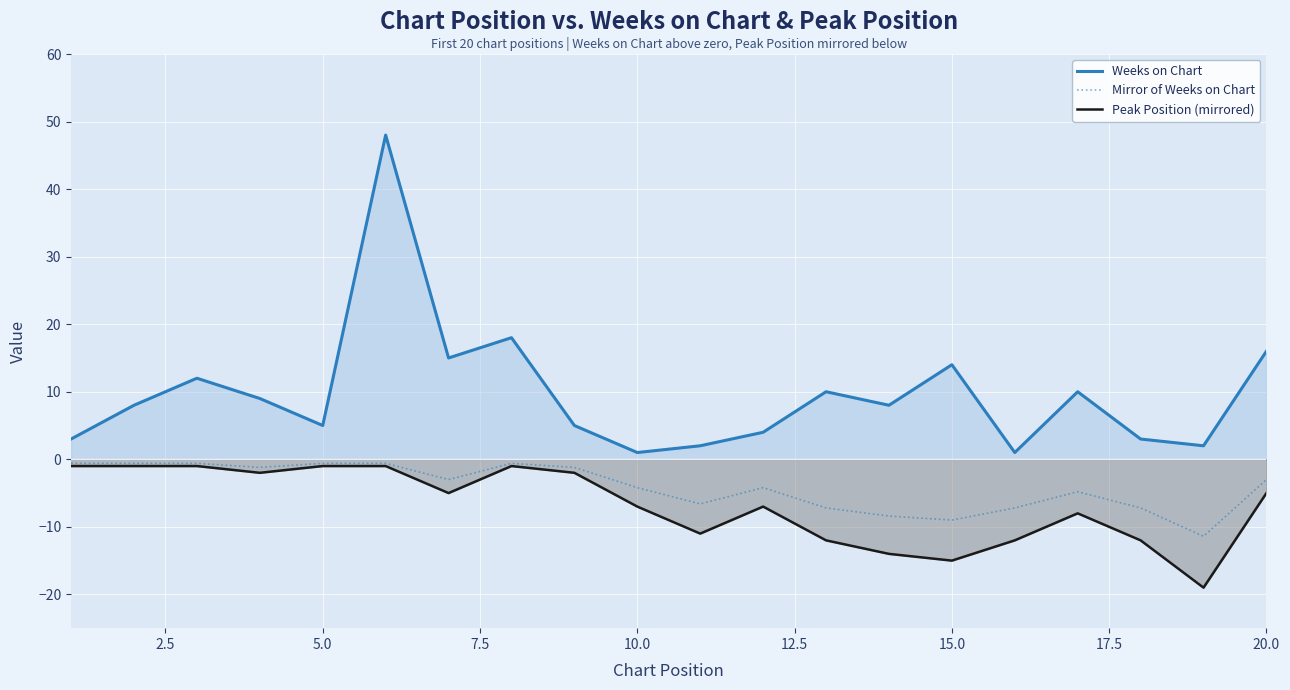

True or false: Peak Position (mirrored) and Weeks on Chart cross at least once.

False